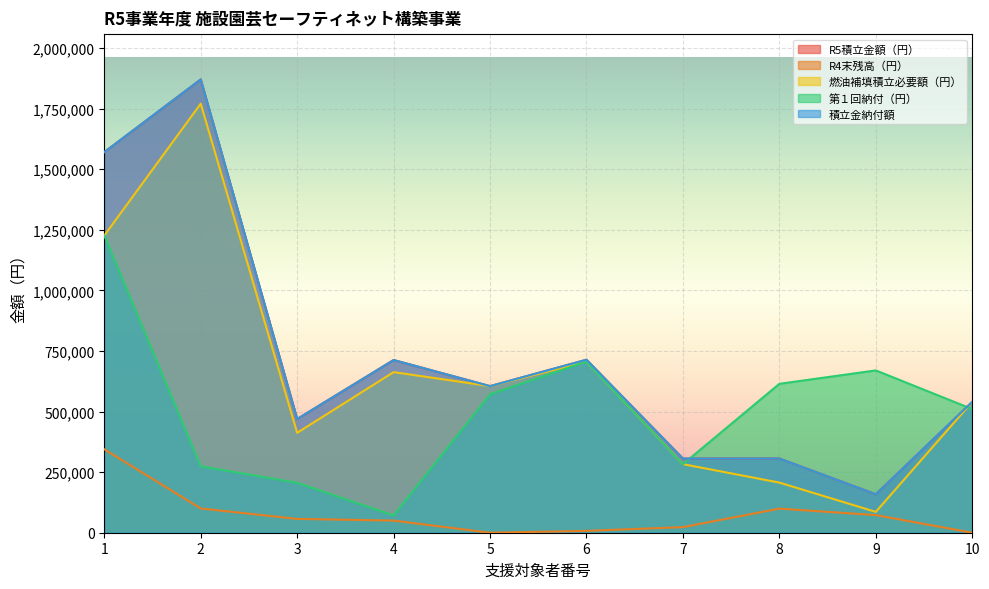

True or false: R5積立金額（円） and 燃油補填積立必要額（円） intersect in this chart.

False